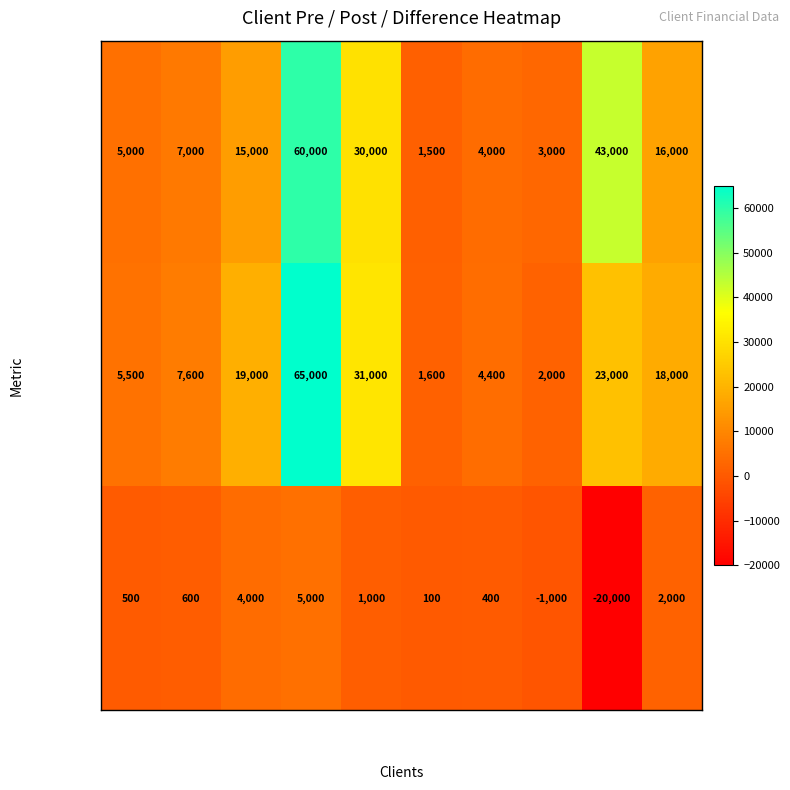

What is the spread (max minus min) of values at Client 10?

16000